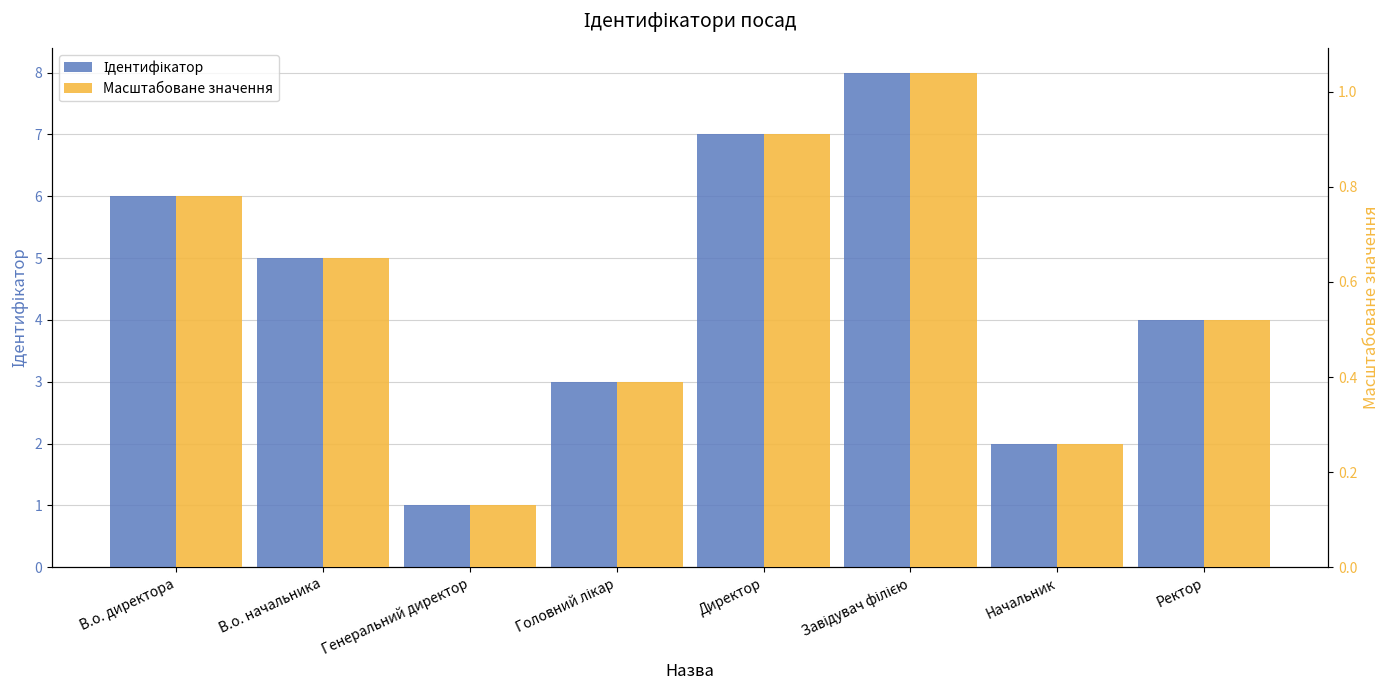

What are all the series names shown in the legend?

Ідентифікатор, Масштабоване значення